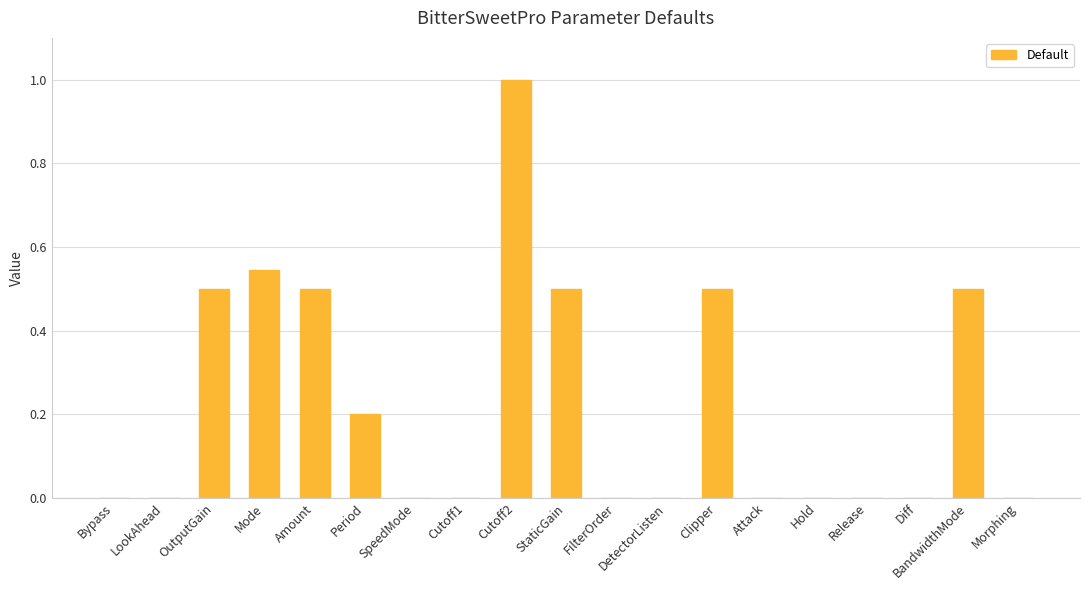

The chart shows a value of 0.2 at Period. True or false?

True